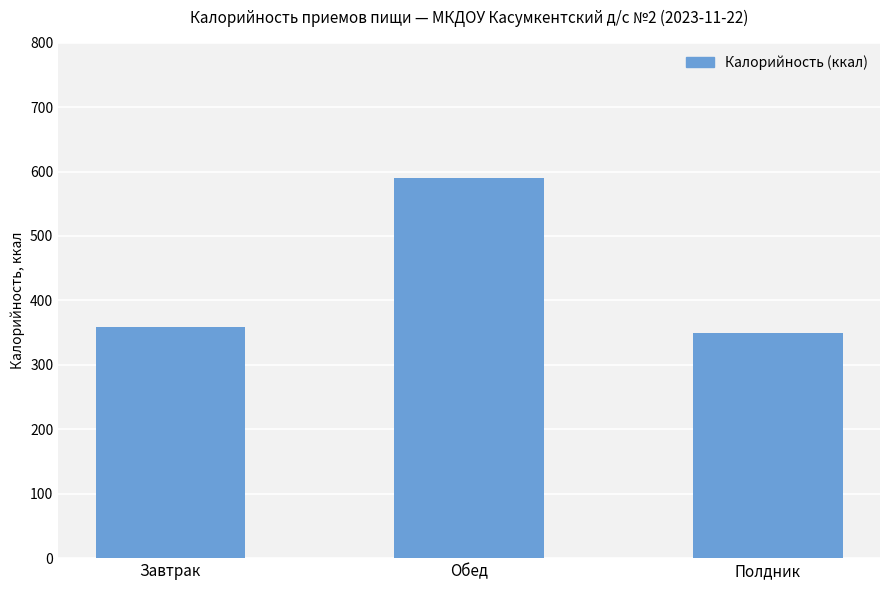

What is the label of the 1st bar from the right?

Полдник